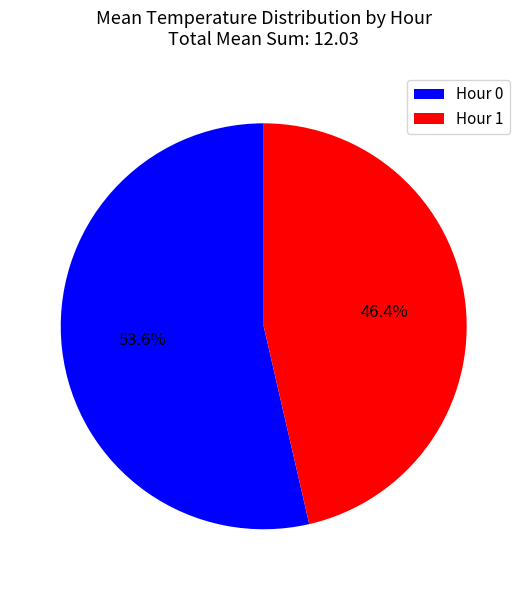

How many segments does this pie chart have?

2